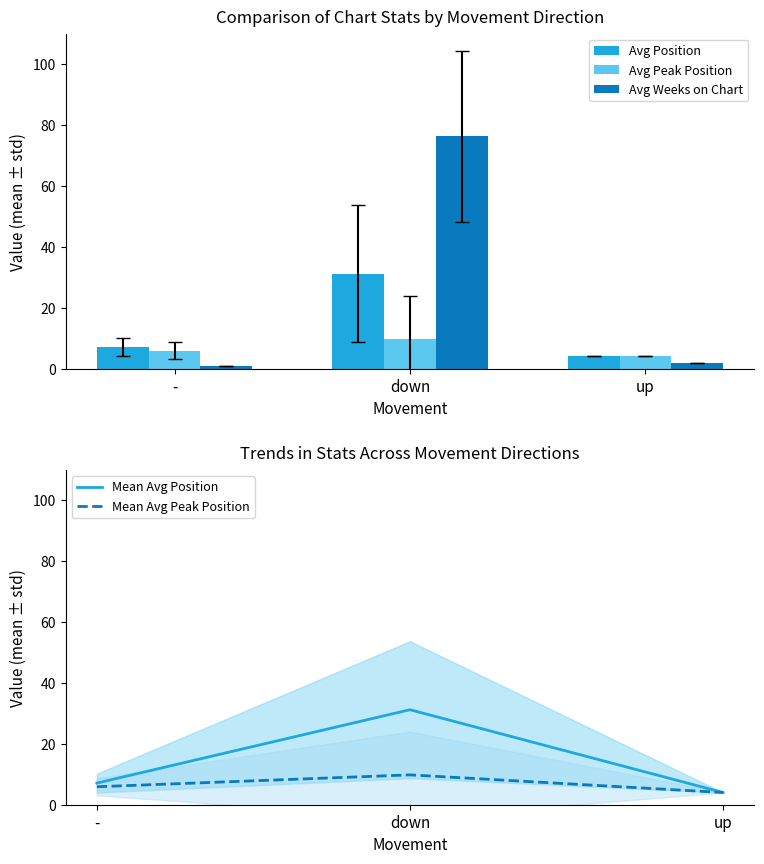

At which category does the chart reach its minimum across all series?

-